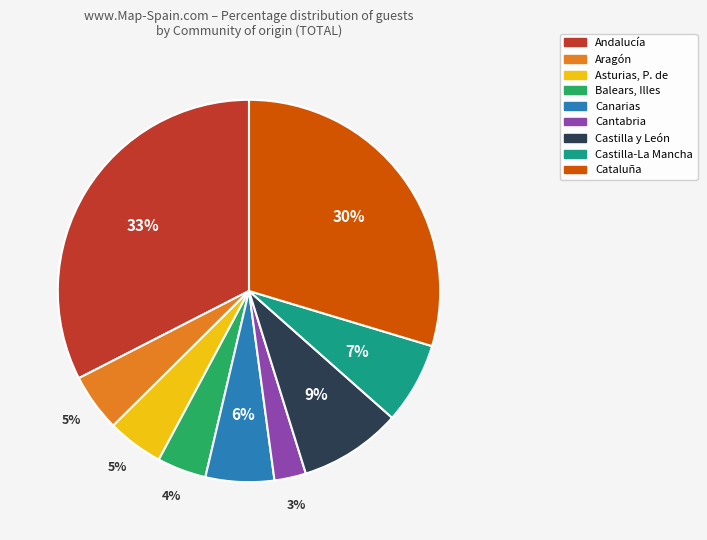

Combined, do Balears, Illes and Canarias account for over 50%?

No